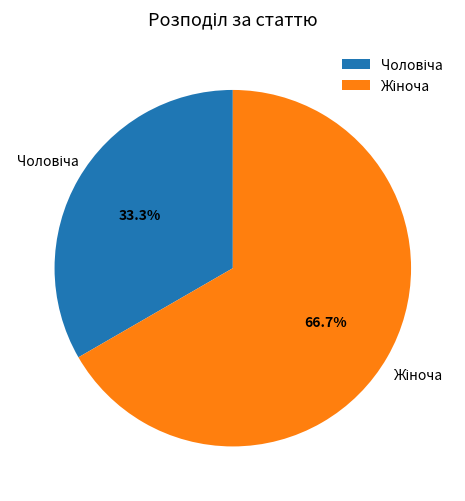

Does any single category account for the majority?

Yes